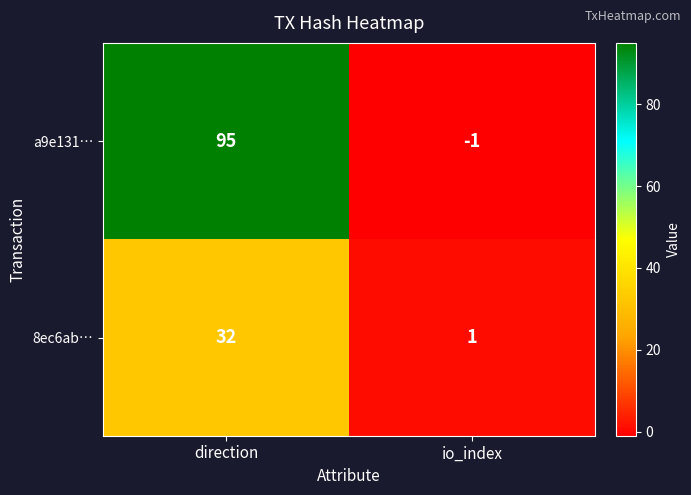

What value does the 8ec6ab… series have at direction?

32